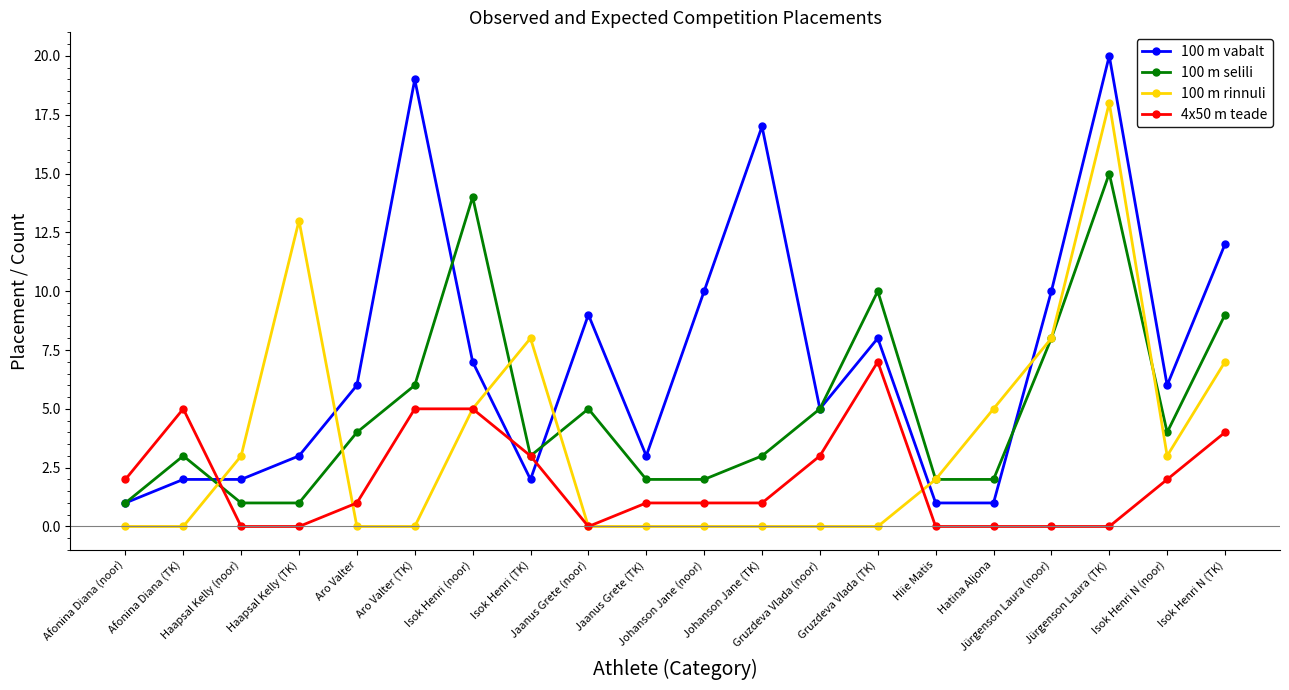

At which category is the sum across all series the highest?

Jürgenson Laura (TK)